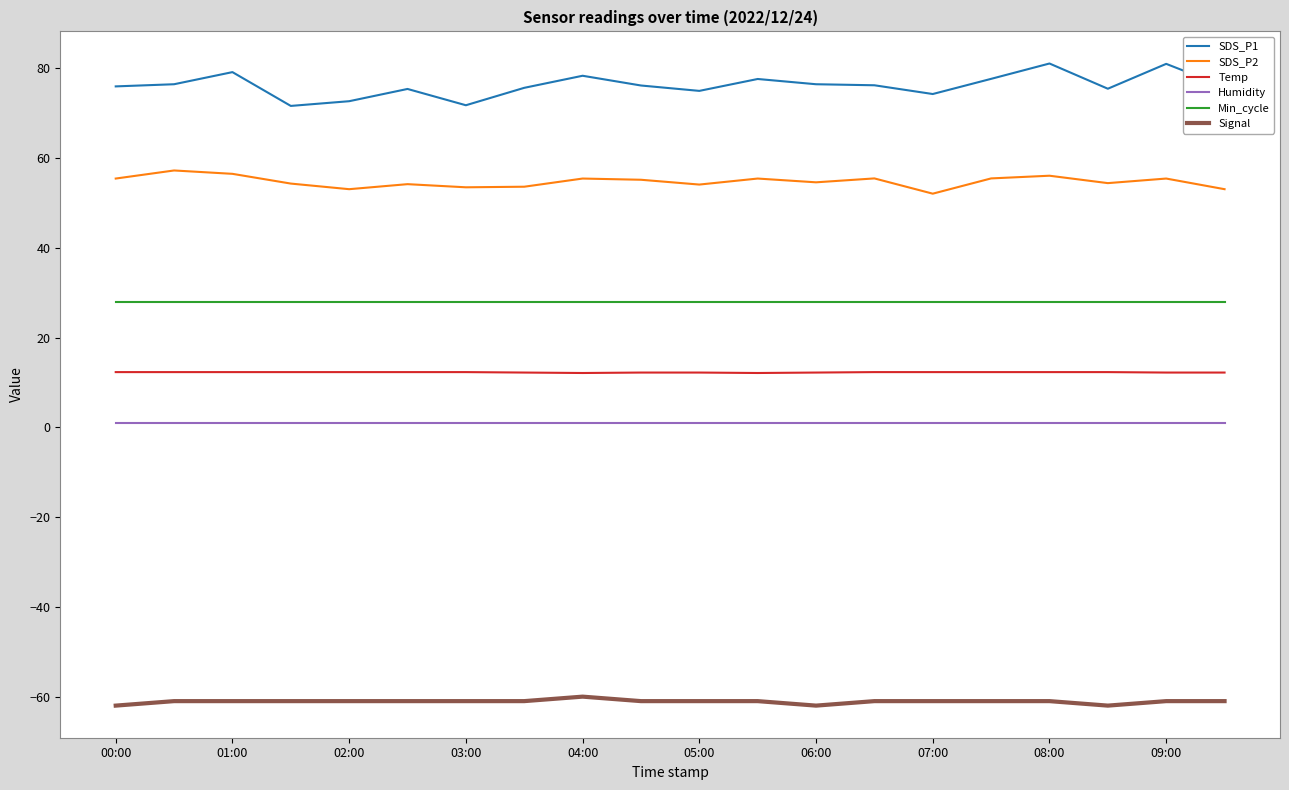

True or false: Temp and Min_cycle cross at least once.

False